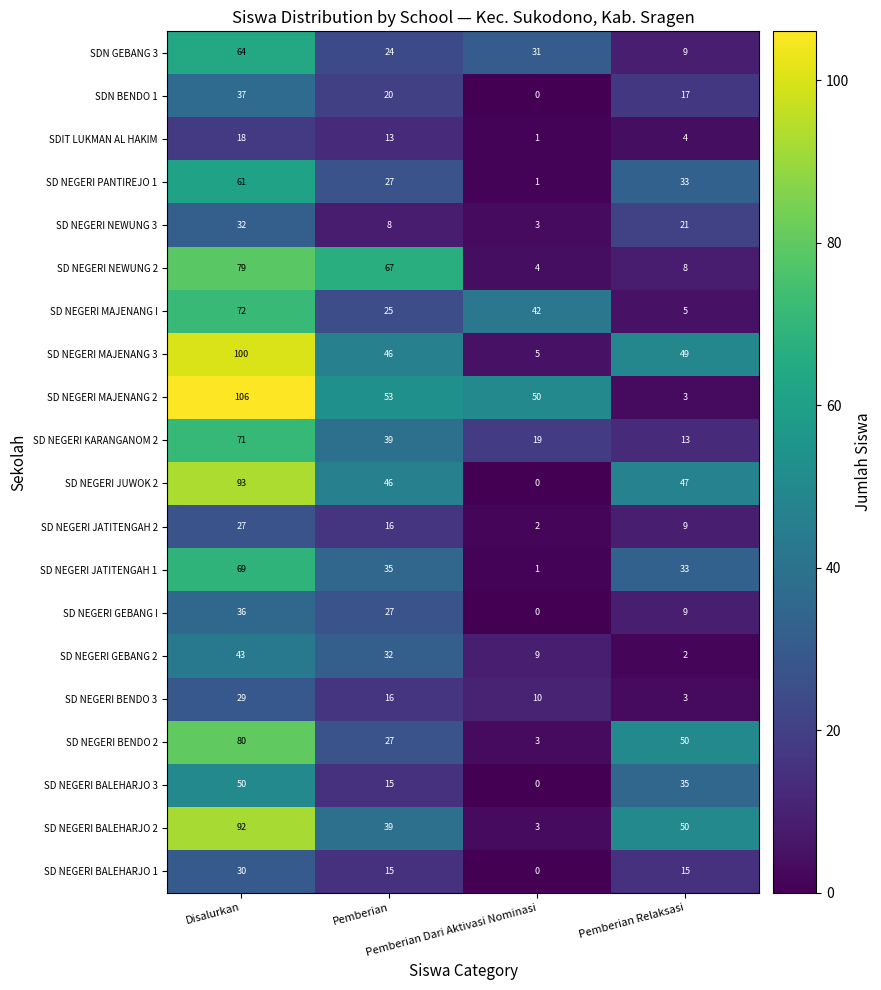

Count the SDIT LUKMAN AL HAKIM values in the range 4 to 18.

3